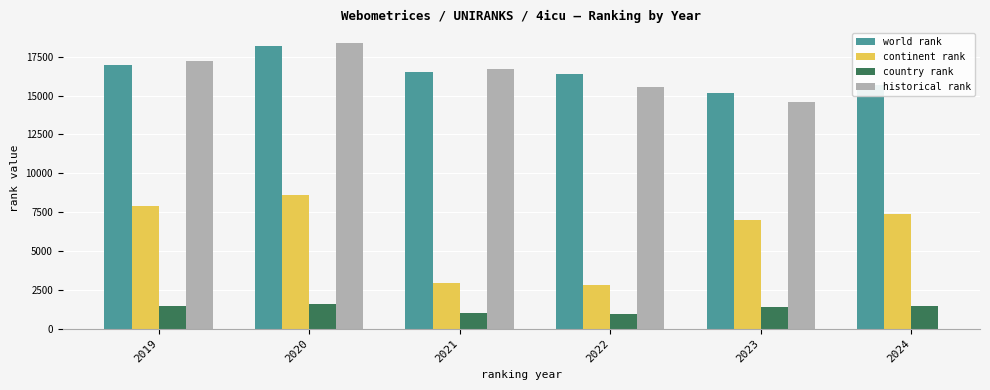

At which label does continent rank reach its minimum?

2022